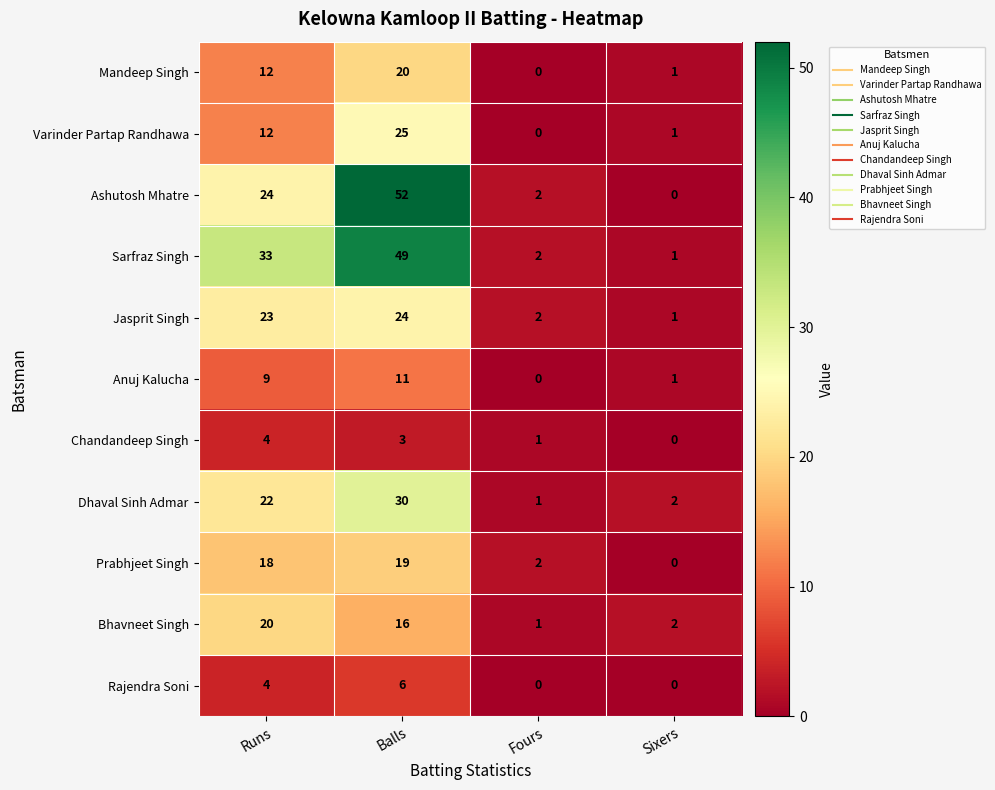

What is the difference between the Dhaval Sinh Admar values at Balls and Fours?

29